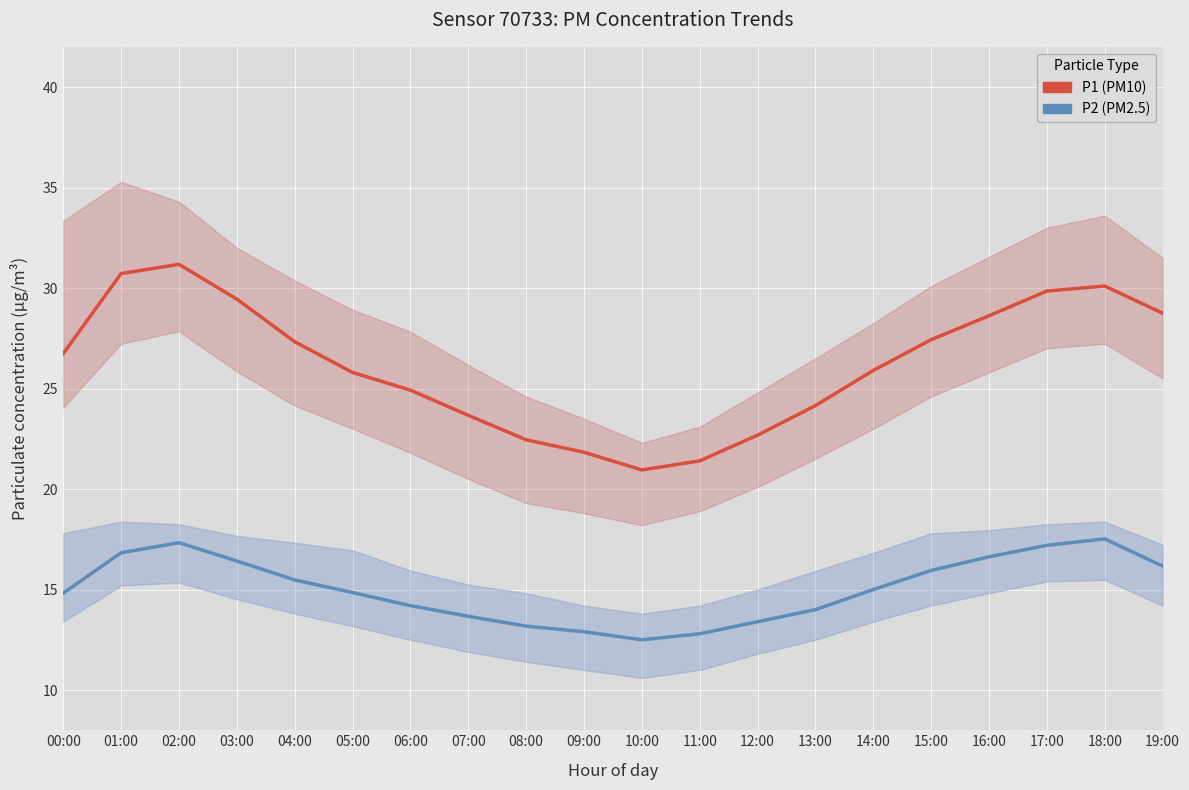

Which category has the lowest value in the P2 (PM2.5) series?

10:00